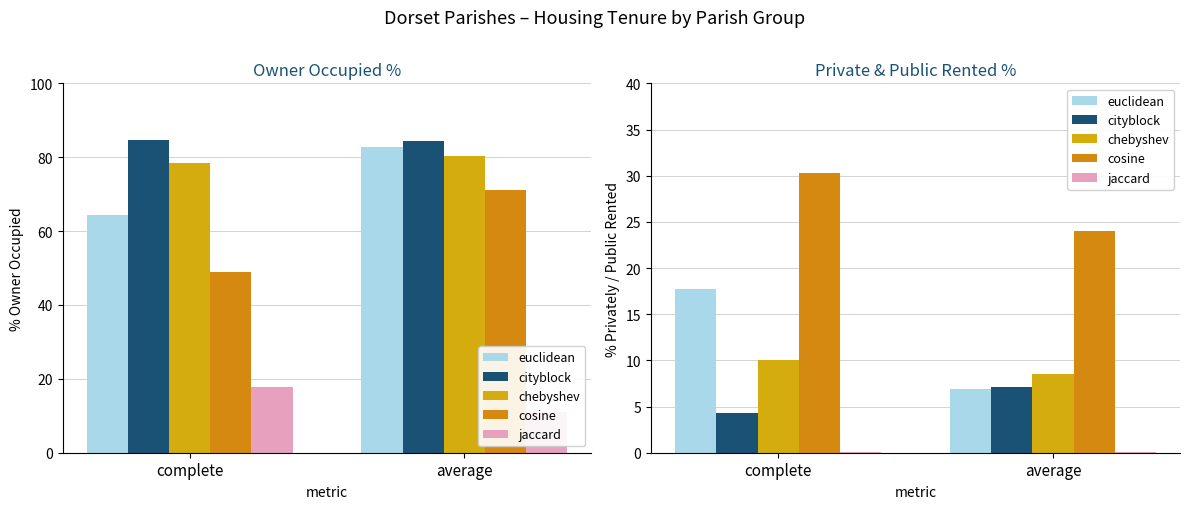

What is the sum of all cityblock values?

11.4